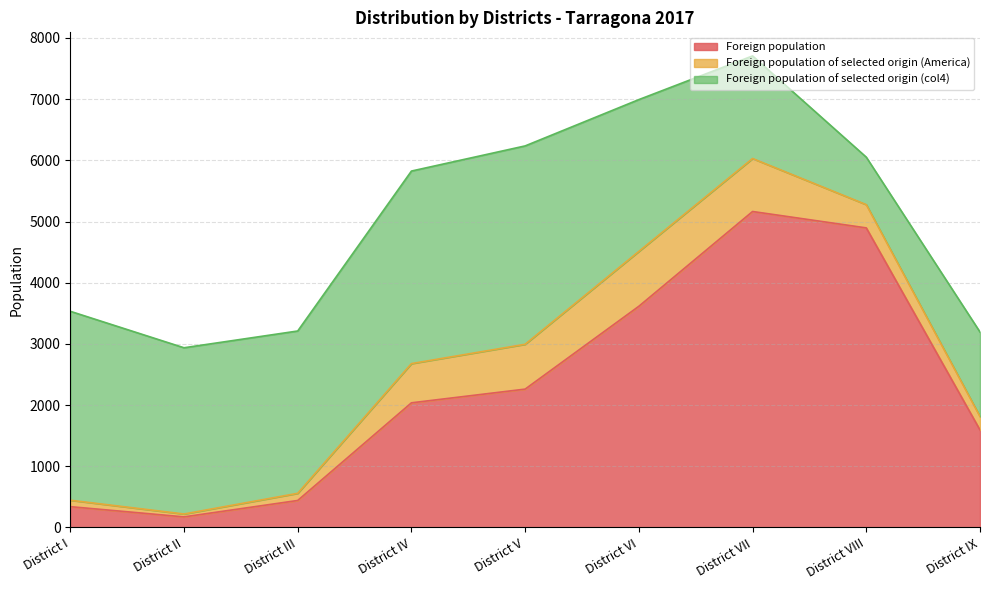

True or false: Foreign population of selected origin (America) and Foreign population of selected origin (col4) intersect in this chart.

False